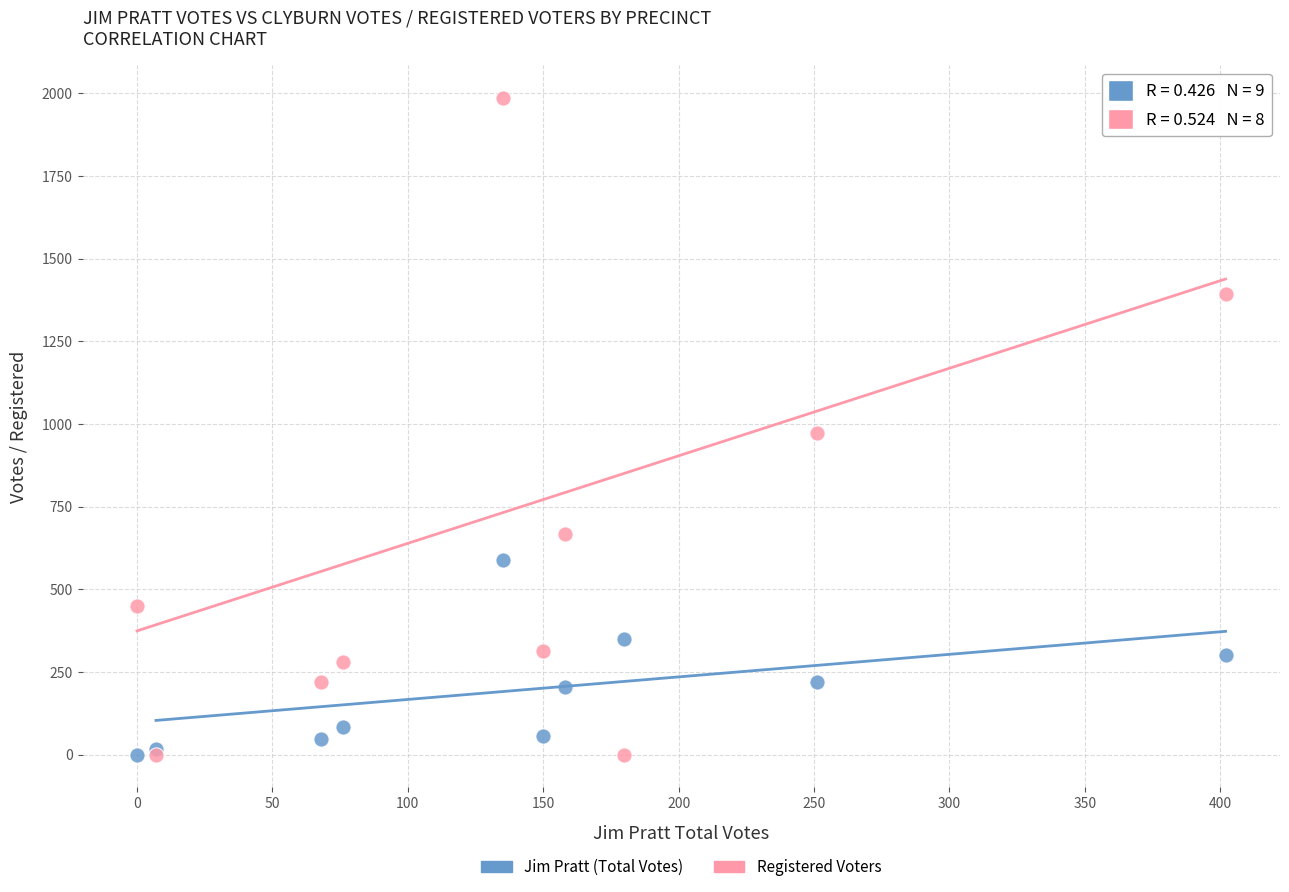

What is the X range (max minus min) for the scatter plot?

402